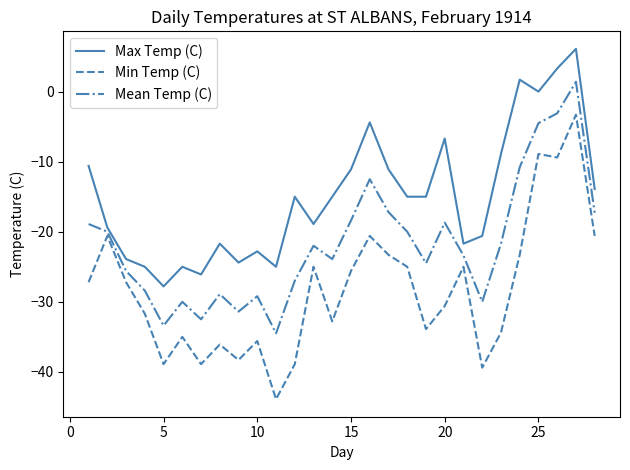

List the series in order of their peak value, lowest first.

Min Temp (C), Mean Temp (C), Max Temp (C)